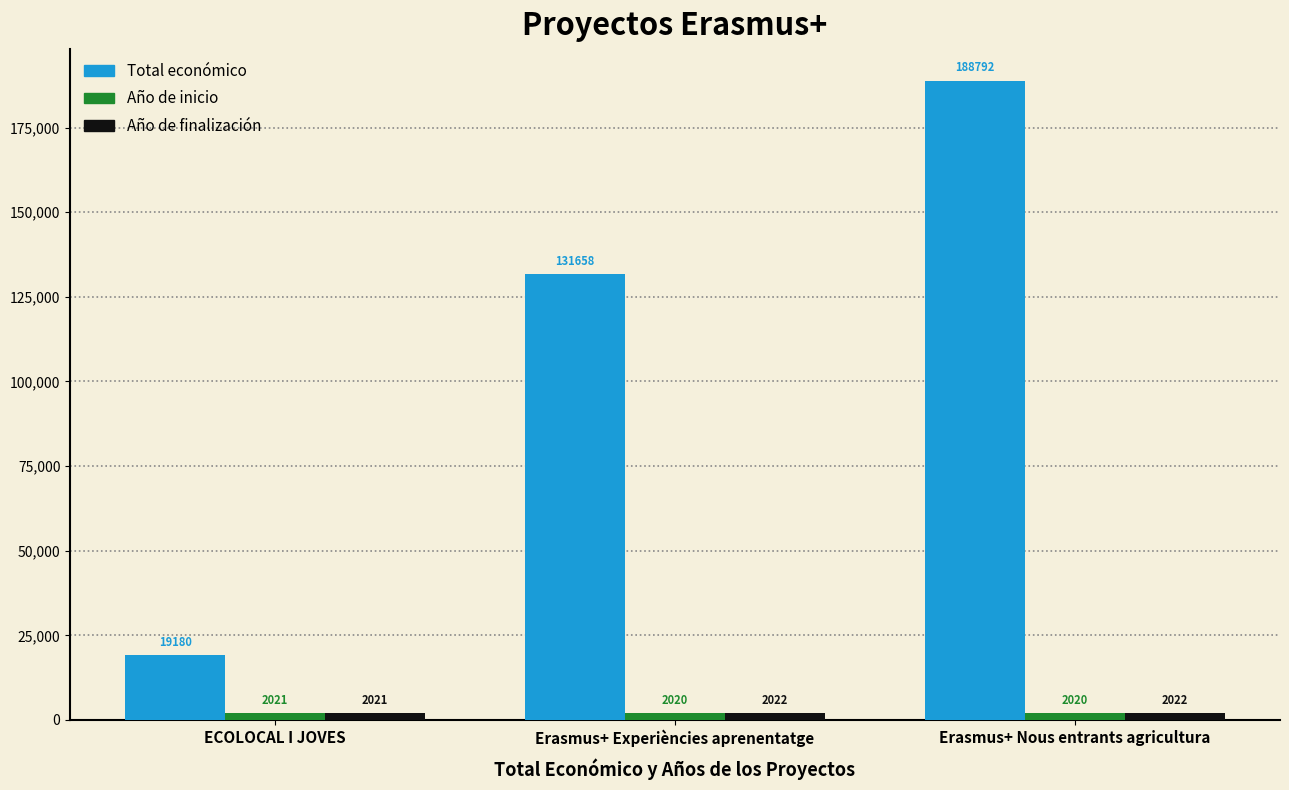

Rank the series at Erasmus+ Experiències aprenentatge from lowest to highest value.

Año de inicio, Año de finalización, Total económico